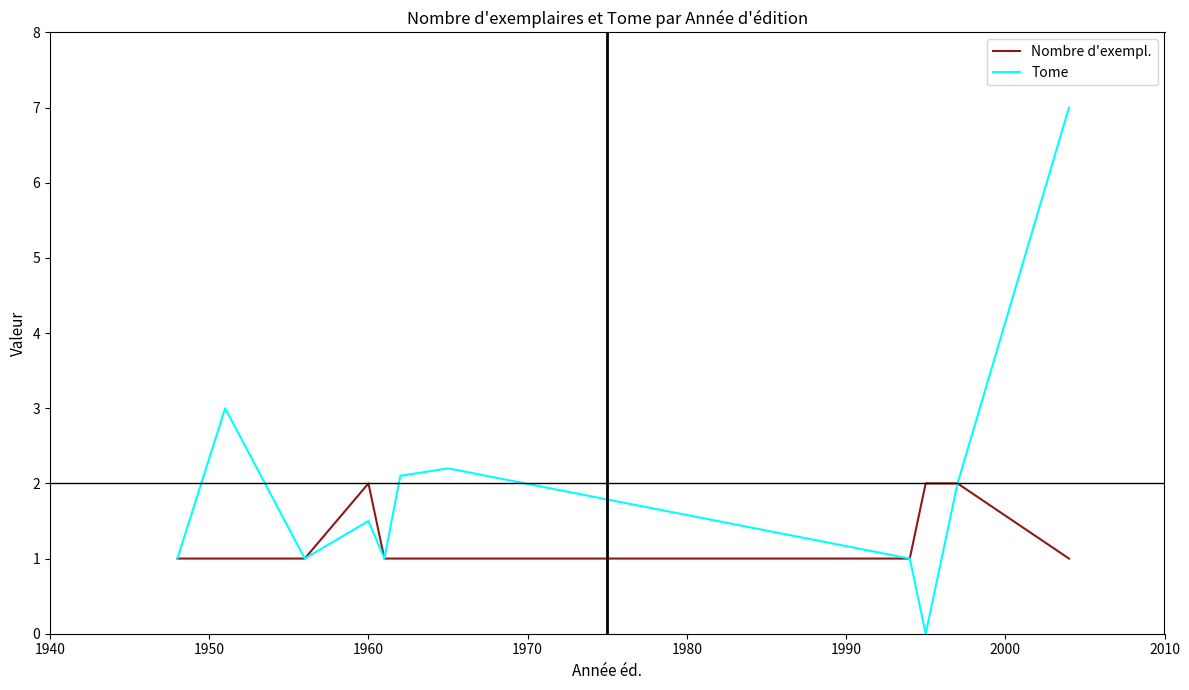

Which series has the widest spread of values?

Tome